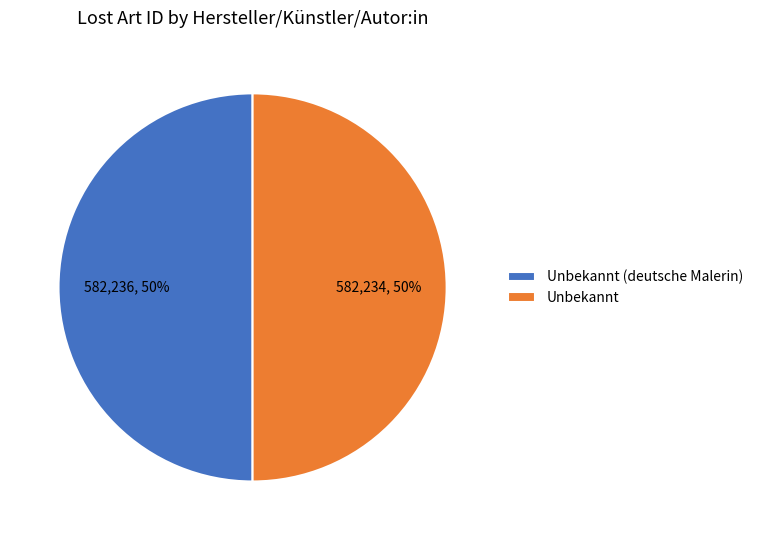

What is the ratio of the value at Unbekannt (deutsche Malerin) to the value at Unbekannt?

1.0